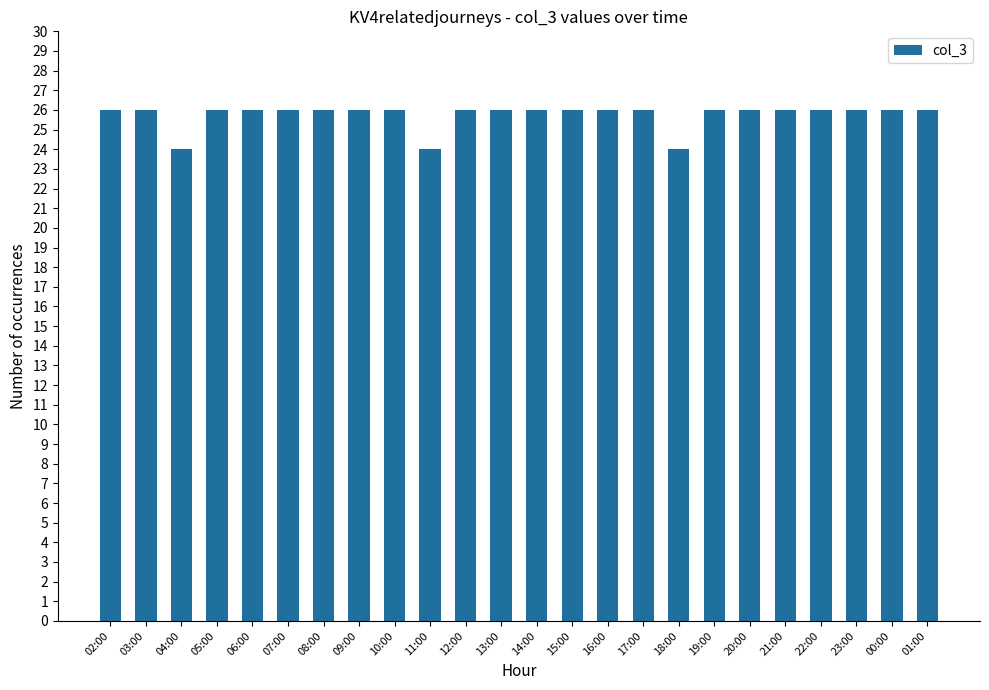

True or false: the data shows 24 at 04:00.

True